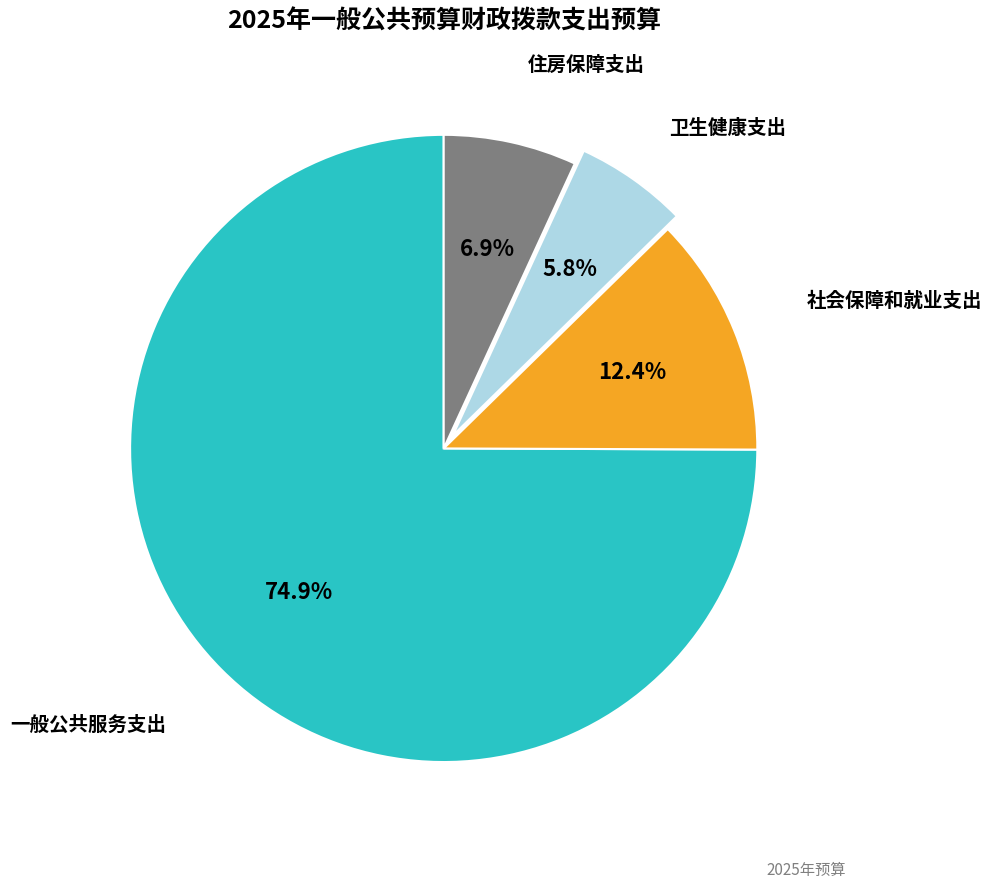

Does any single category account for the majority?

Yes